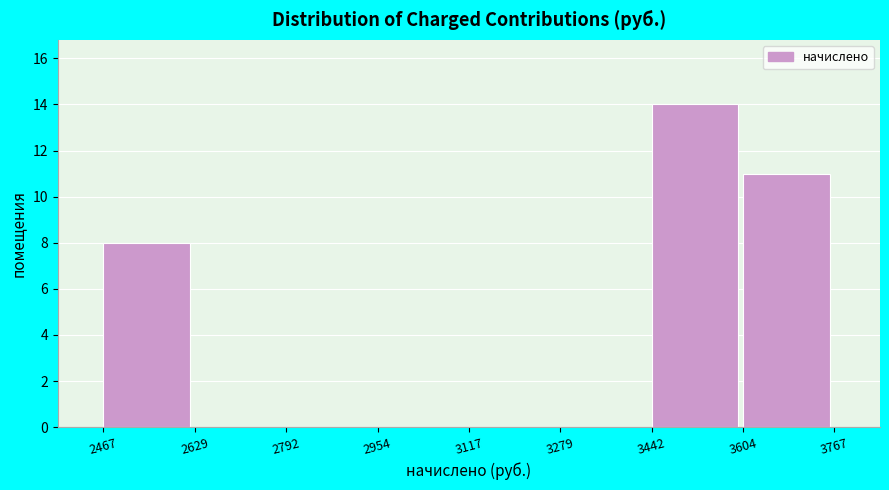

How tall is the bar that spans 2467 to 2629 on the x-axis? The values are not printed on the chart, so give them approximately, as read against the axis.

8